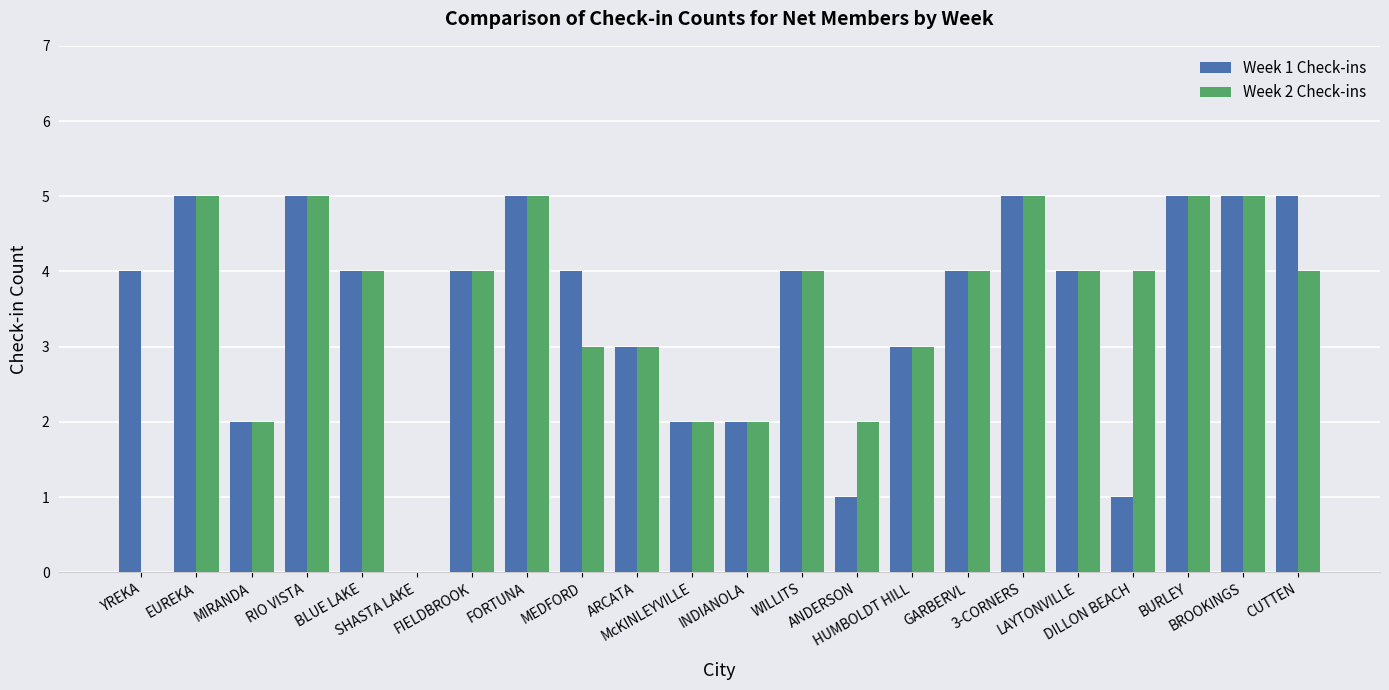

What is the greatest value displayed?

5